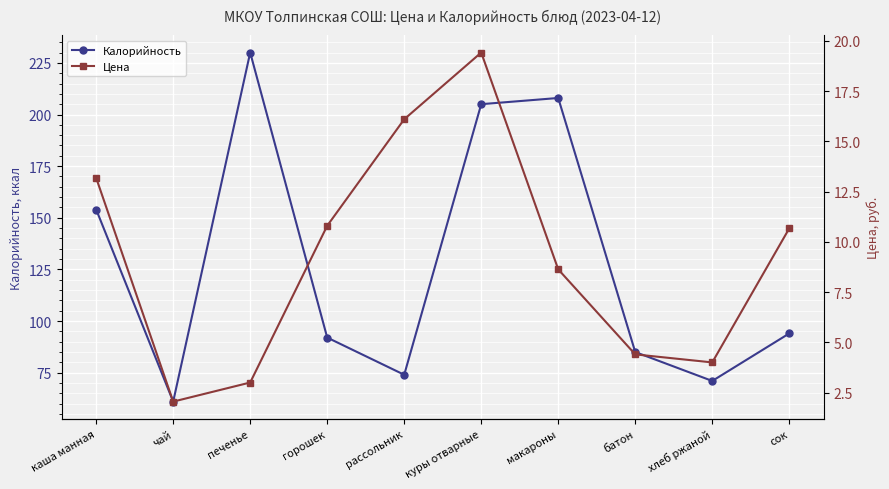

Reading left to right, extract all data points from this chart.

Калорийность: каша манная=154.0	чай=61.0	печенье=230.0	горошек=92.0	рассольник=74.0	куры отварные=205.0	макароны=208.0	батон=85.0	хлеб ржаной=71.0	сок=94.0
Цена: каша манная=13.2	чай=2.0	печенье=3.0	горошек=10.8	рассольник=16.1	куры отварные=19.4	макароны=8.6	батон=4.4	хлеб ржаной=4.0	сок=10.7